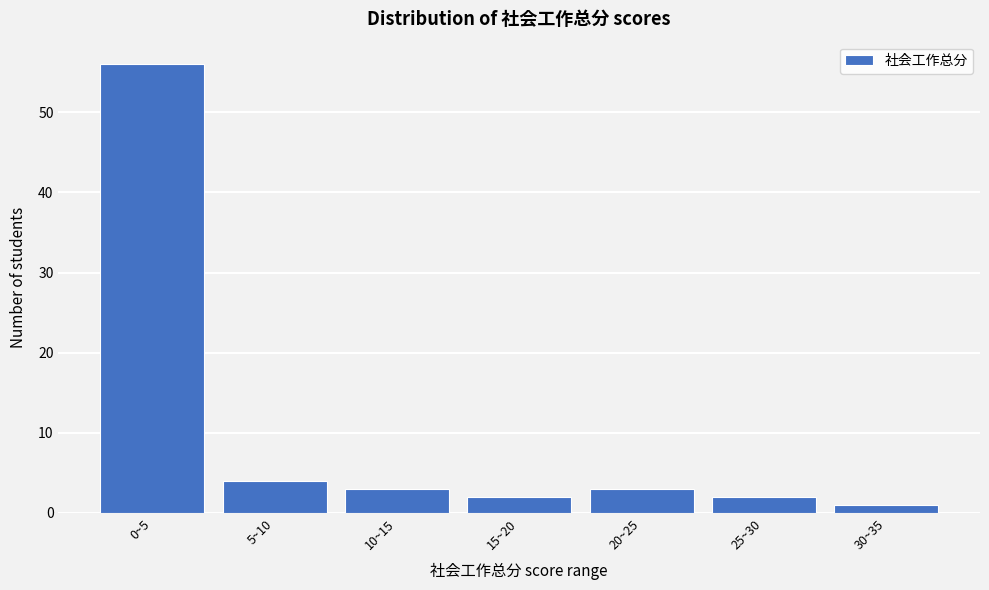

Reading left to right, list all the values displayed in this chart.

0~5=56	5~10=4	10~15=3	15~20=2	20~25=3	25~30=2	30~35=1